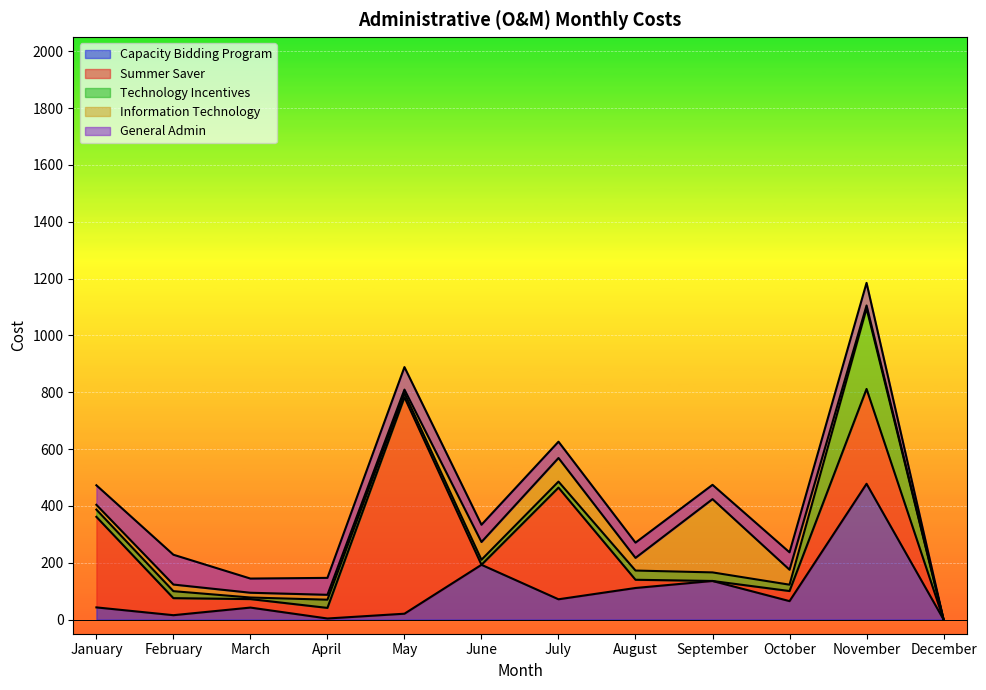

Read the Summer Saver value at February.

60.0